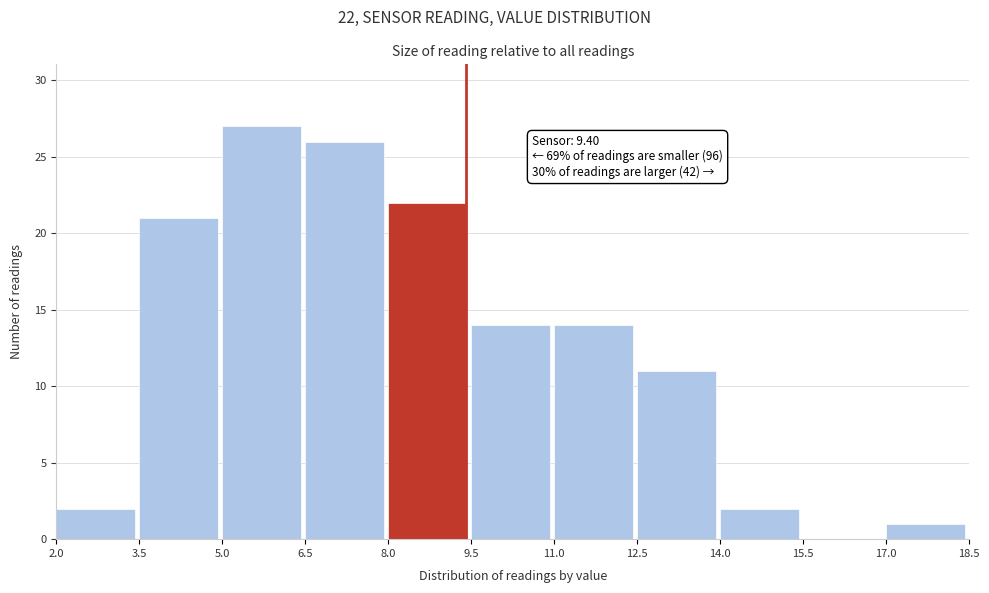

Over which range of the x-axis is the bar tallest?

5.0 to 6.5